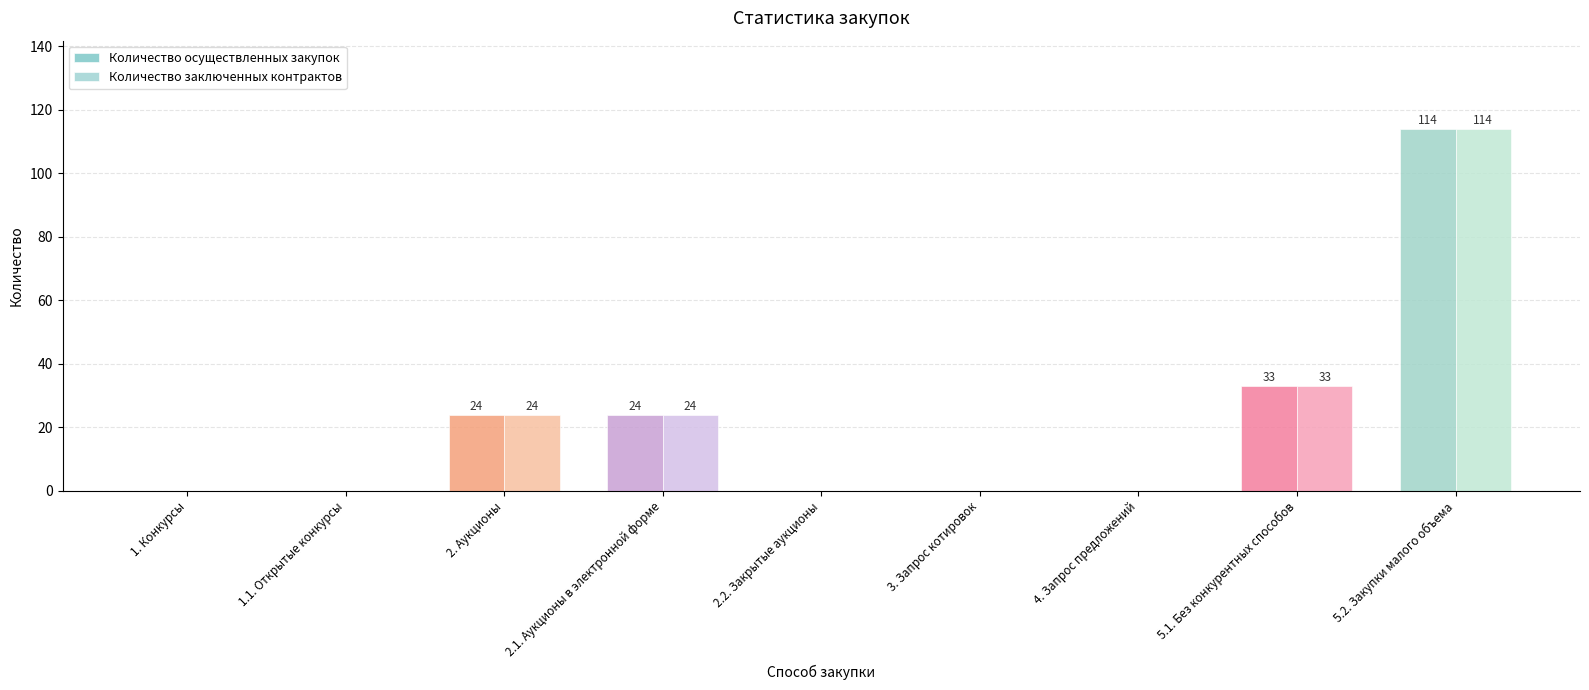

What position from the right is 5.2. Закупки малого объема?

1